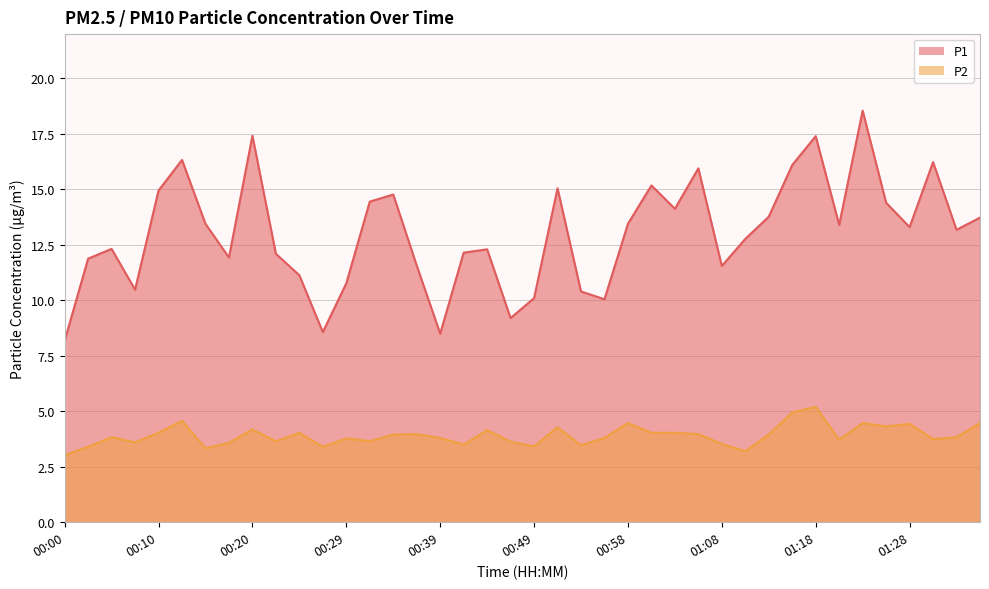

What is the lowest value of the P2 series?

3.0